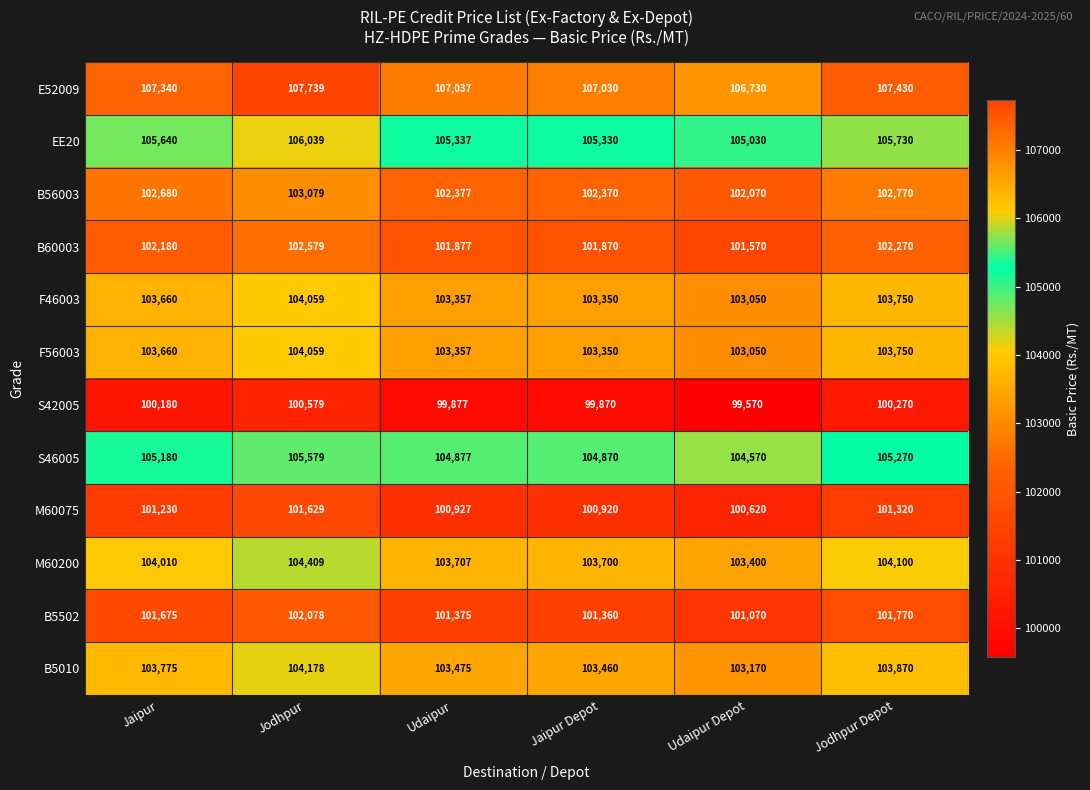

What is the difference between the highest and lowest values at Udaipur?

7160